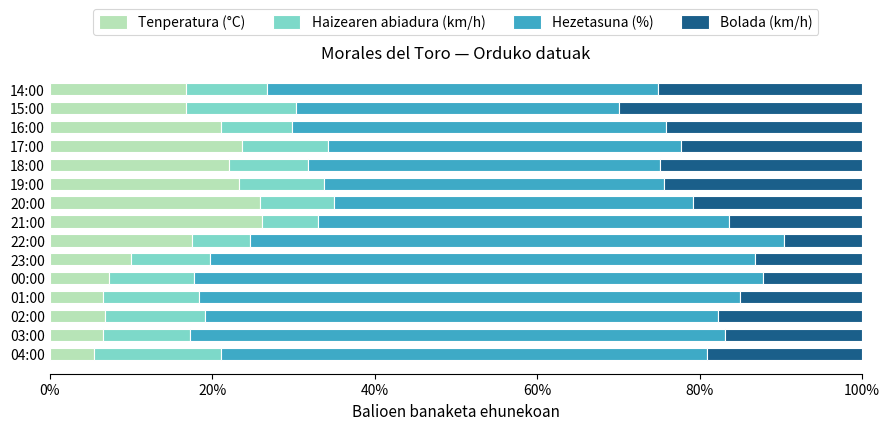

What is the sum of the Tenperatura (°C) values at 04:00 and 23:00?

15.6